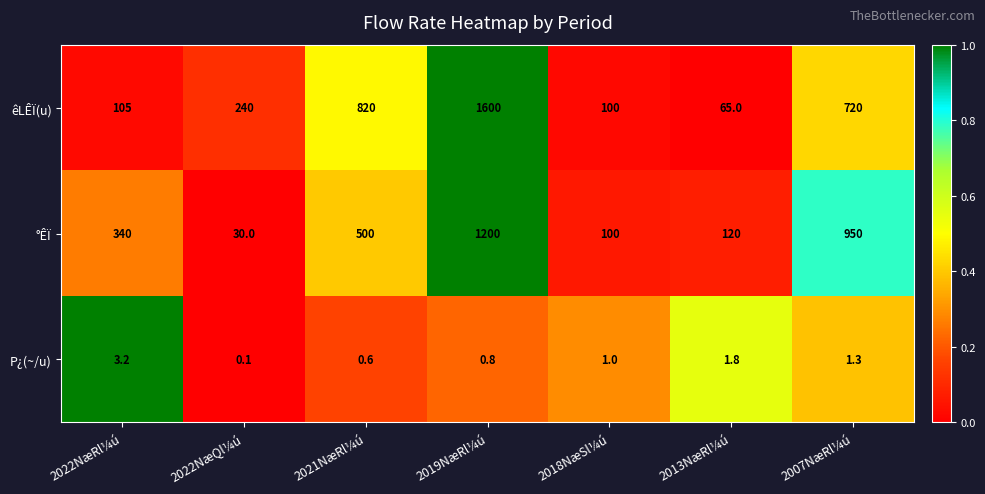

Reading left to right, extract all data points from this chart.

êLÊÏ(u): 105.0	240.0	820.0	1600.0	100.0	65.0	720.0
°ÊÏ: 340.0	30.0	500.0	1200.0	100.0	120.0	950.0
P¿(~/u): 3.2	0.1	0.6	0.8	1.0	1.8	1.3